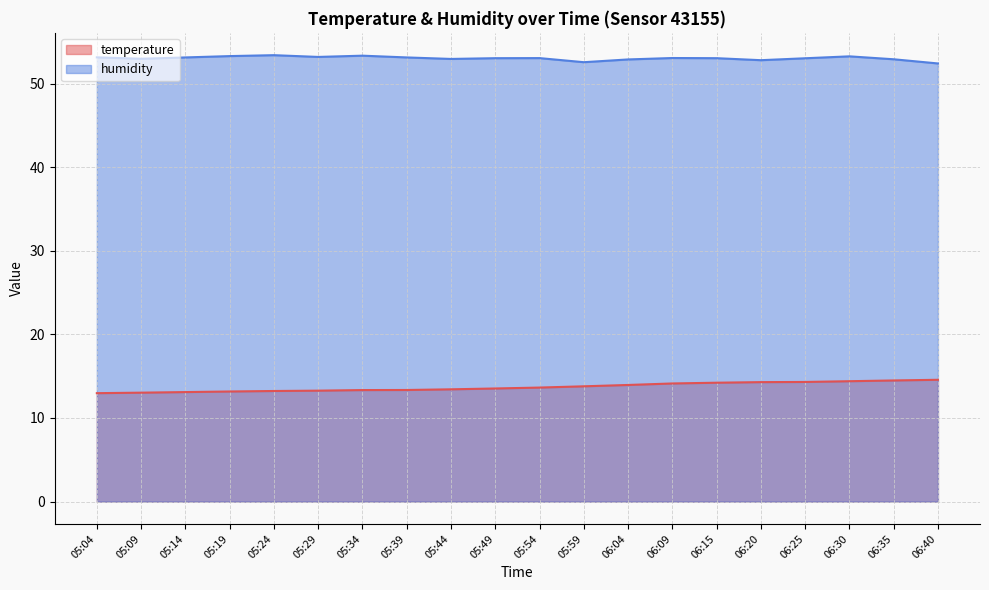

Count the number of categories in the chart.

20